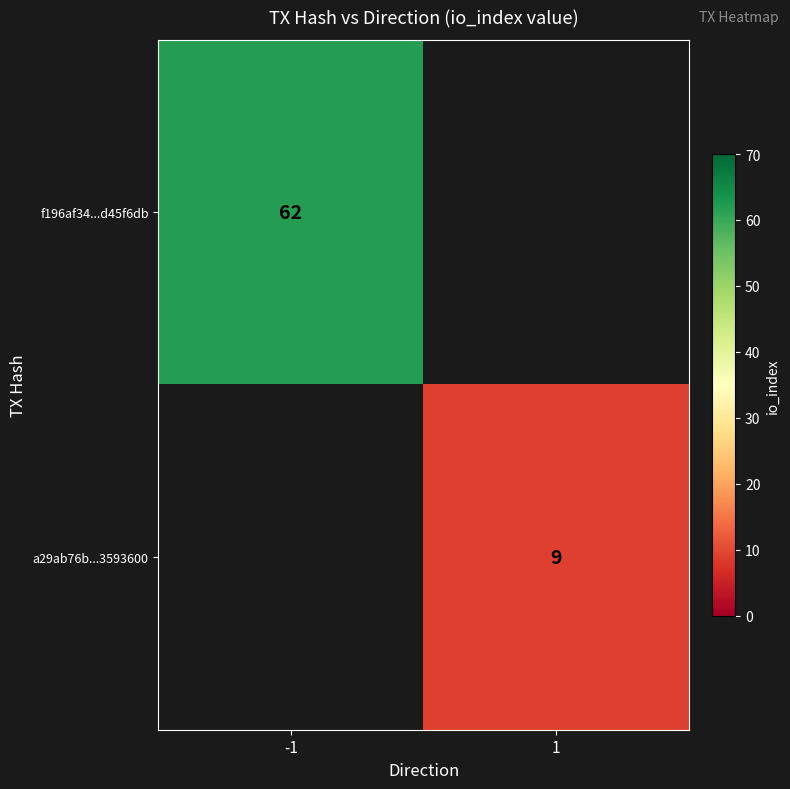

The a29ab76b...3593600 series shows 2 at 1. True or false?

False